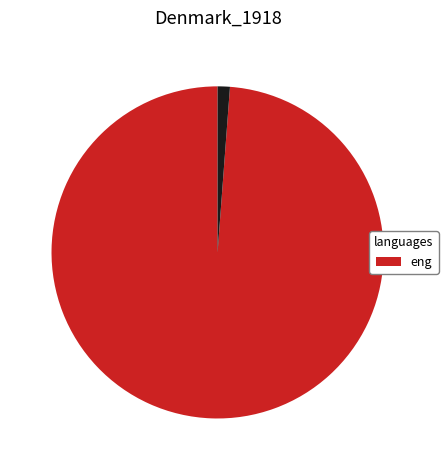

Is there any slice that represents more than half of the pie?

Yes